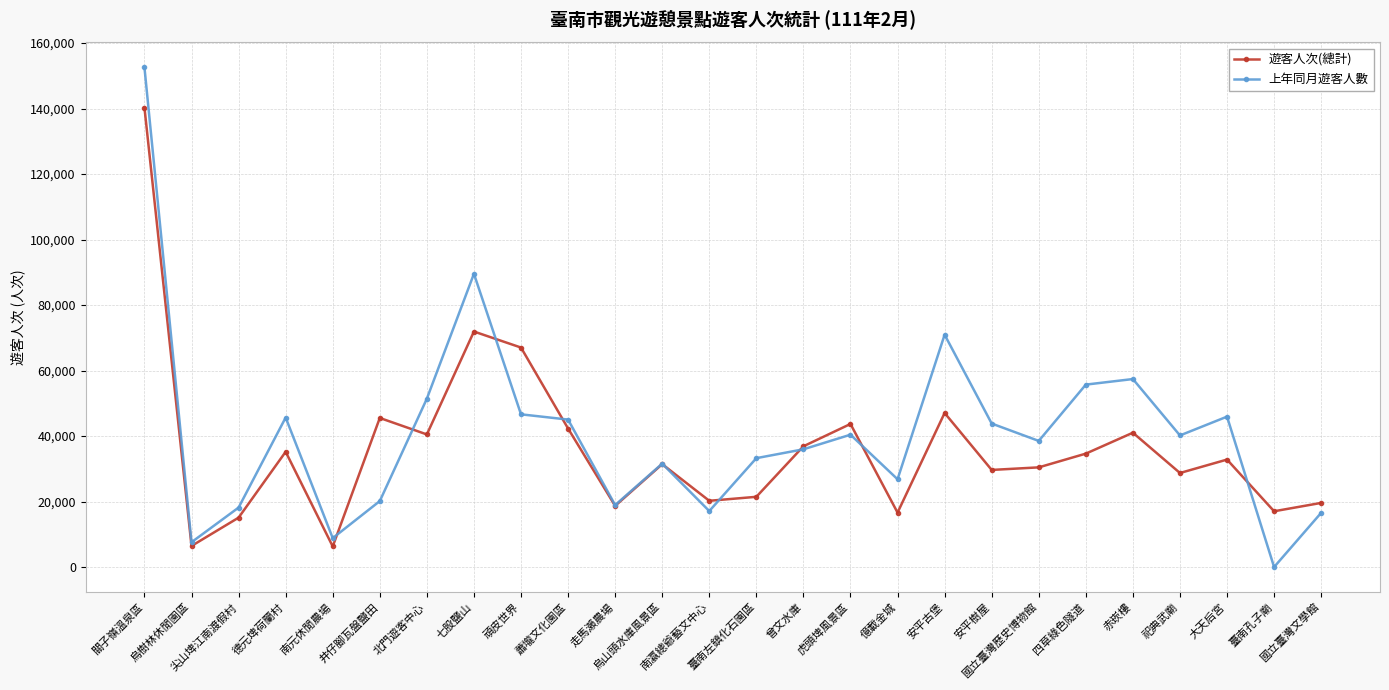

What is the value of the 上年同月遊客人數 point at the 16th from the left?

40416